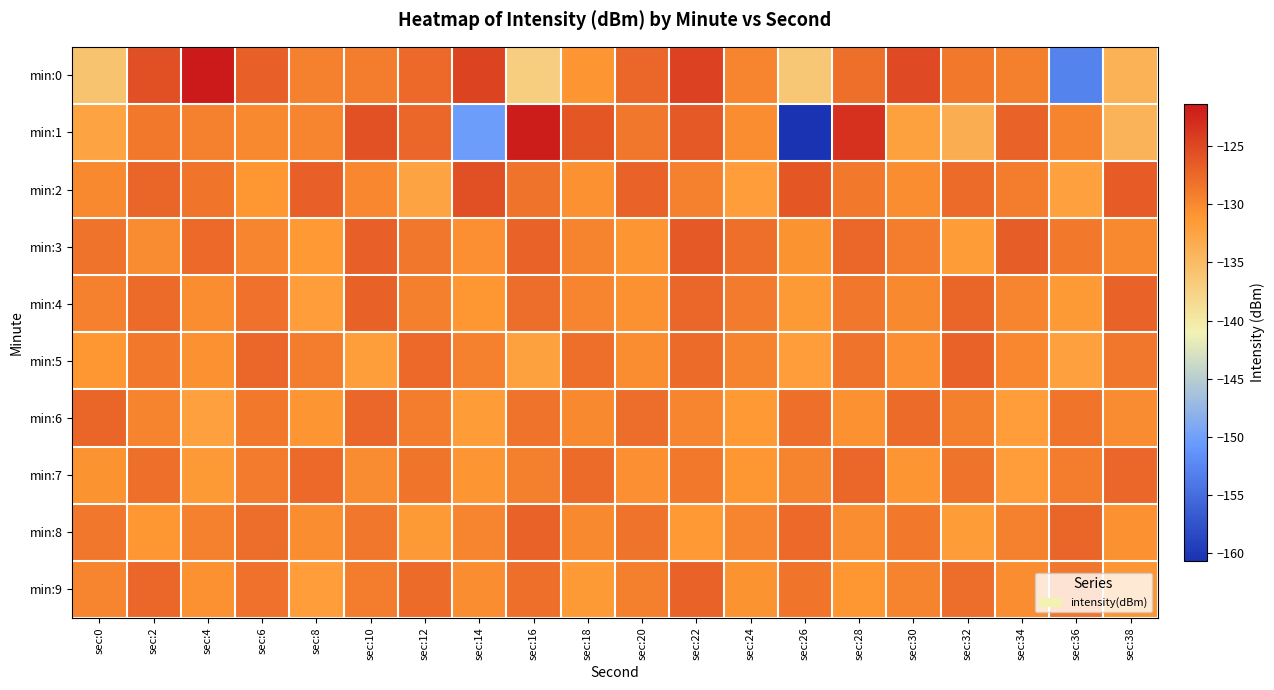

Which series has the widest spread of values?

min:1